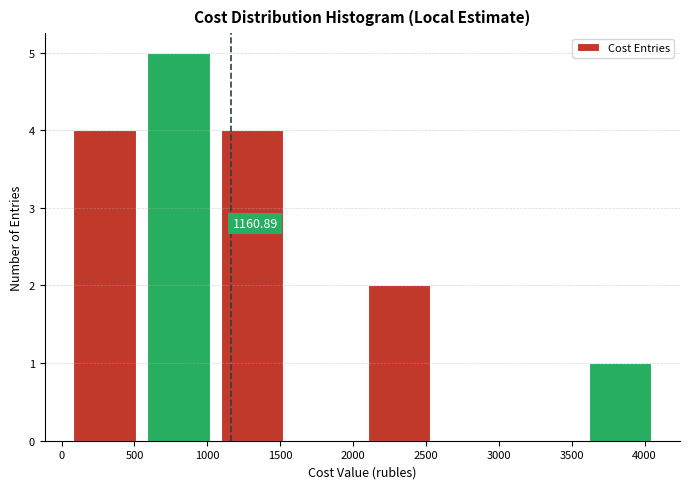

Over which range of the x-axis is the bar tallest?

550 to 1050